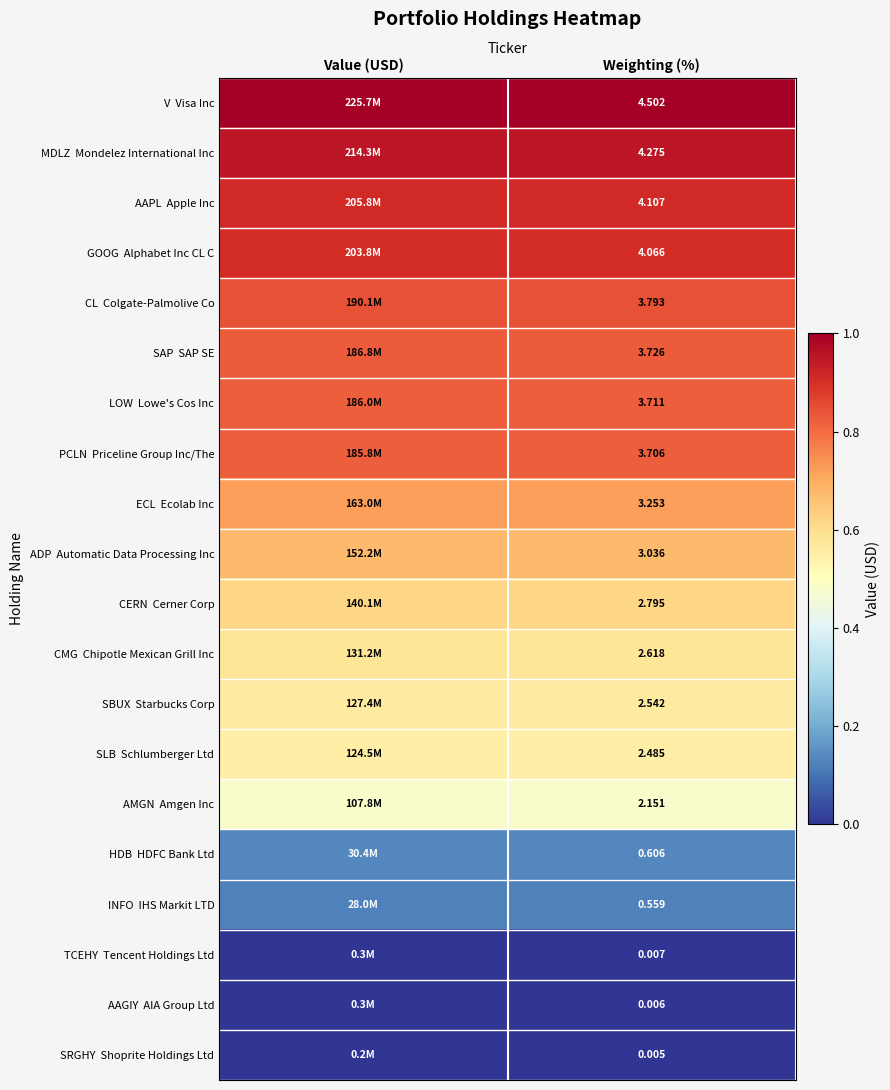

The SBUX Starbucks Corp series shows 0.4 at Value (USD). True or false?

False